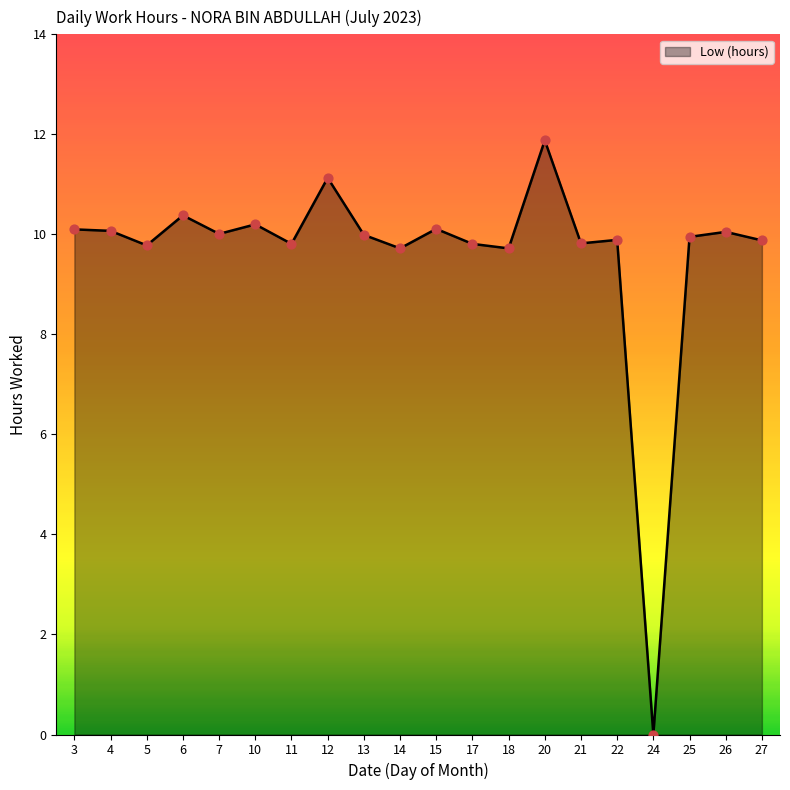

Which has a higher value, 20 or 6?

20